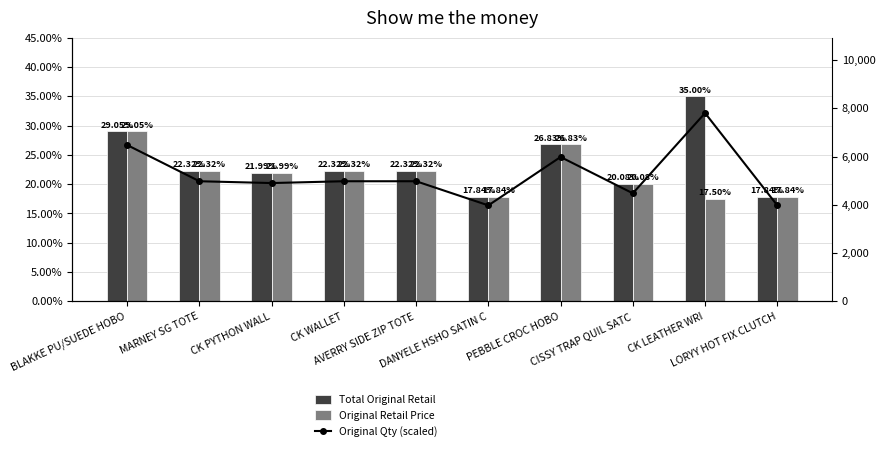

What is the lowest value of the Original Retail Price series?

17.5